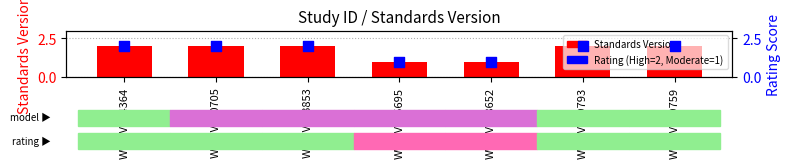

What is the total value across all series at WWHV035695?

2